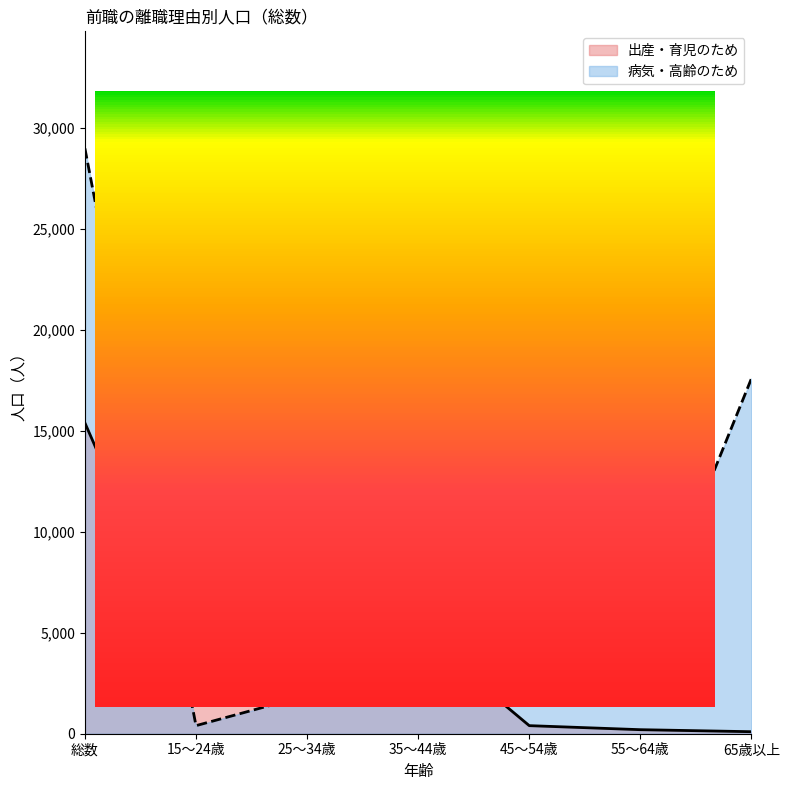

The value of 出産・育児のため at 15～24歳 is 843. True or false?

False